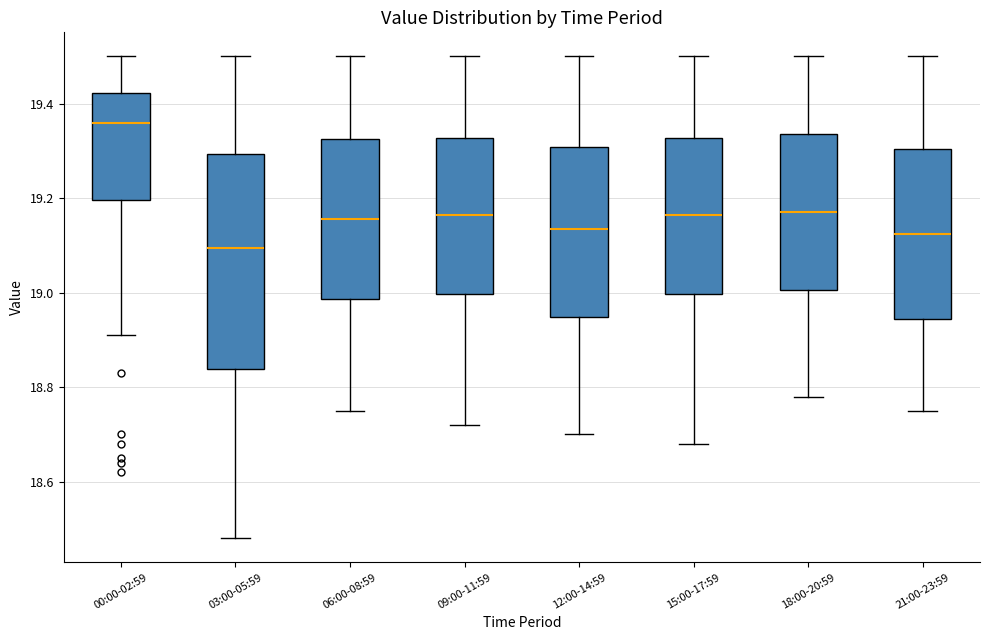

Reading left to right, read every box against the y-axis: the position of its median line, the range the box covers, and the ends of its whiskers. The values are not printed on the chart, so give them approximately, as read against the axis.

00:00-02:59: median 19.36, box 19.20 to 19.42, whiskers 18.92 to 19.50
03:00-05:59: median 19.10, box 18.84 to 19.30, whiskers 18.48 to 19.50
06:00-08:59: median 19.16, box 18.98 to 19.32, whiskers 18.76 to 19.50
09:00-11:59: median 19.16, box 19.00 to 19.32, whiskers 18.72 to 19.50
12:00-14:59: median 19.14, box 18.94 to 19.30, whiskers 18.70 to 19.50
15:00-17:59: median 19.16, box 19.00 to 19.32, whiskers 18.68 to 19.50
18:00-20:59: median 19.18, box 19.00 to 19.34, whiskers 18.78 to 19.50
21:00-23:59: median 19.12, box 18.94 to 19.30, whiskers 18.76 to 19.50